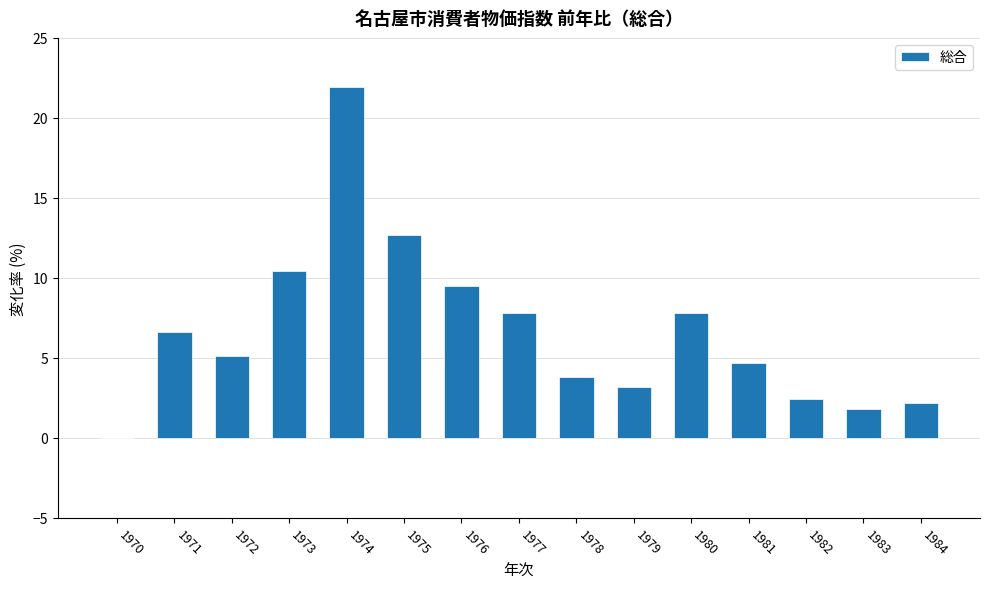

Which category has the highest value across all series?

1974